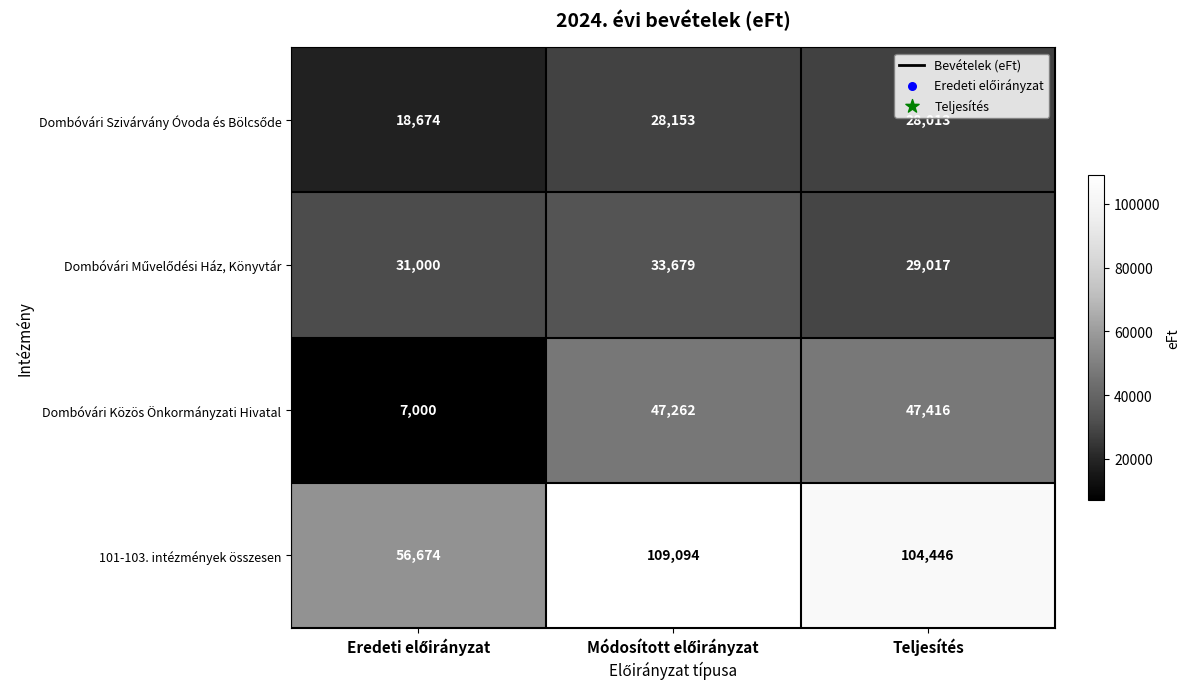

At how many categories does at least one series exceed 40223?

3